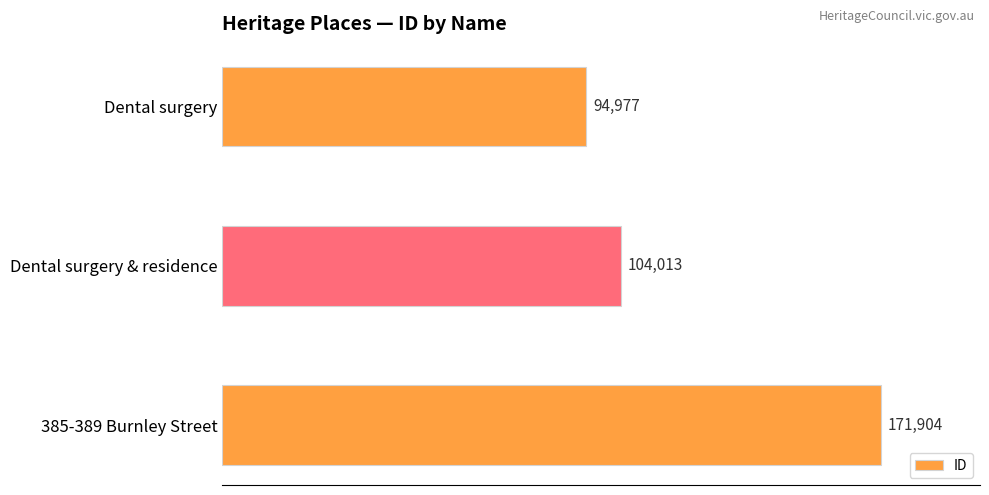

The value at Dental surgery is 94977. True or false?

True